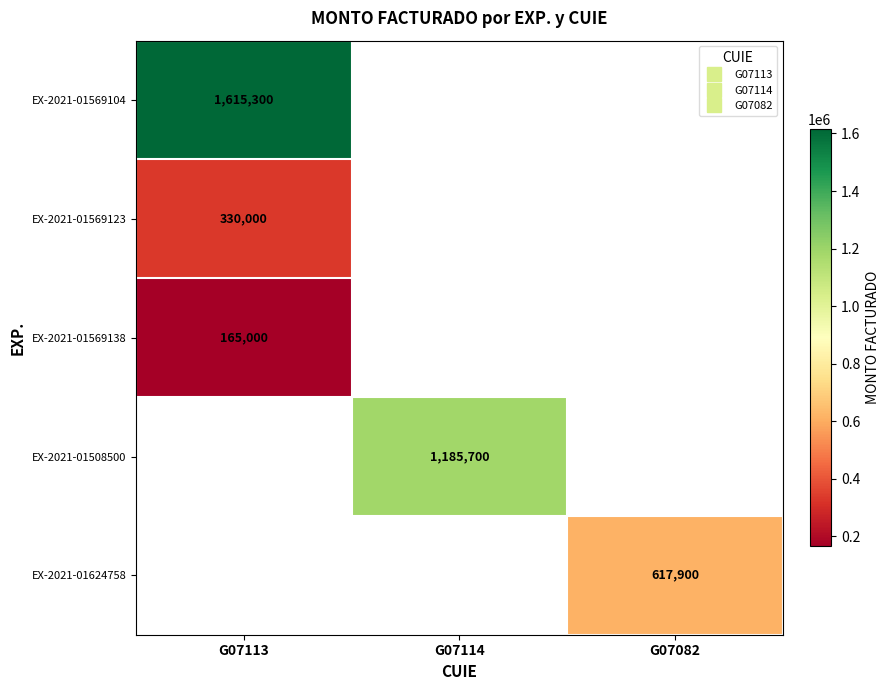

List the labels in order of EX-2021-01508500 value, largest first.

G07113, G07114, G07082